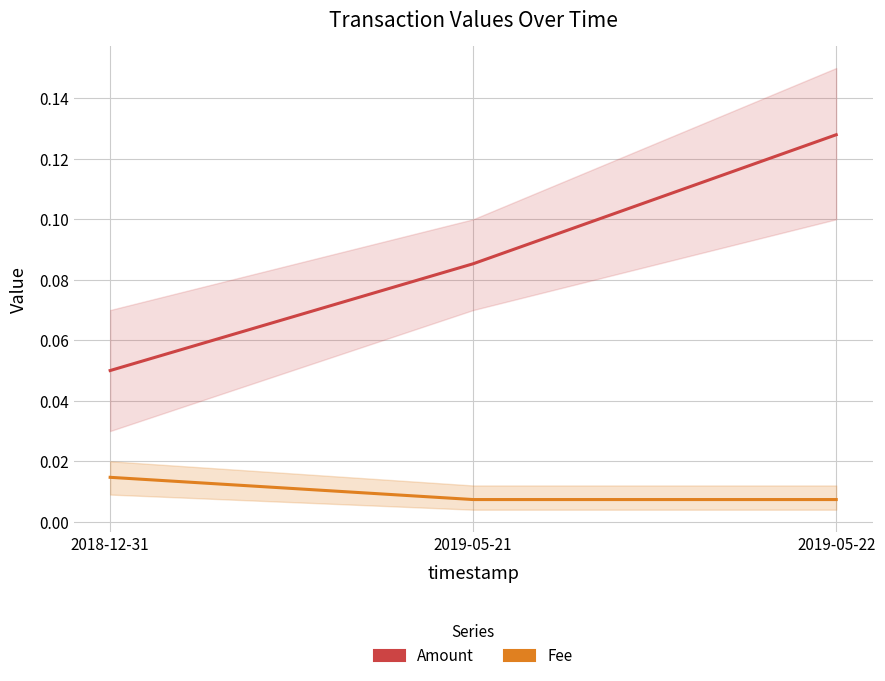

At how many categories does at least one series exceed 0?

3